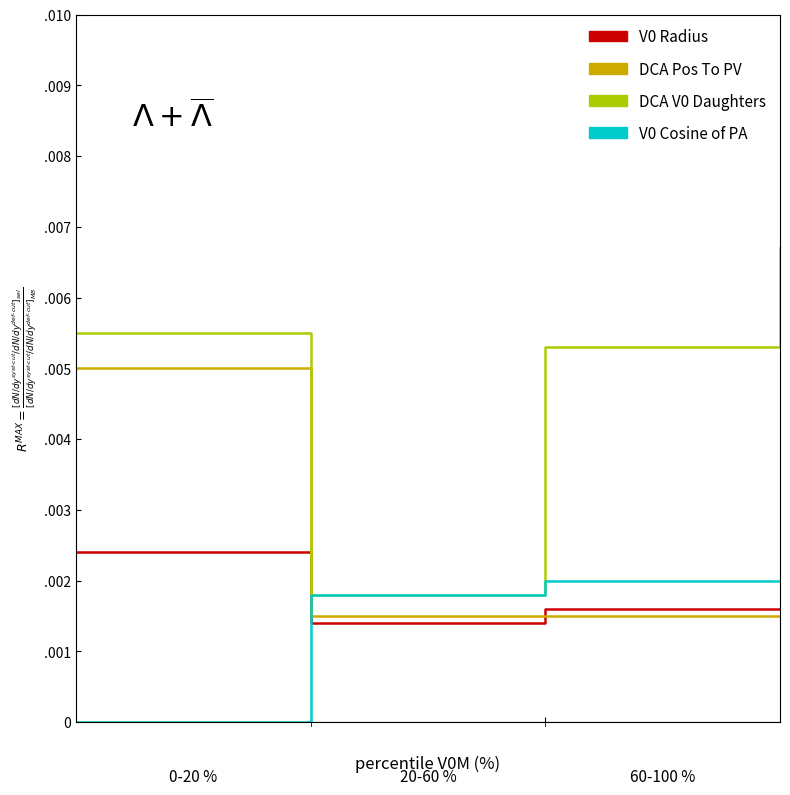

True or false: DCA V0 Daughters and V0 Radius intersect in this chart.

False